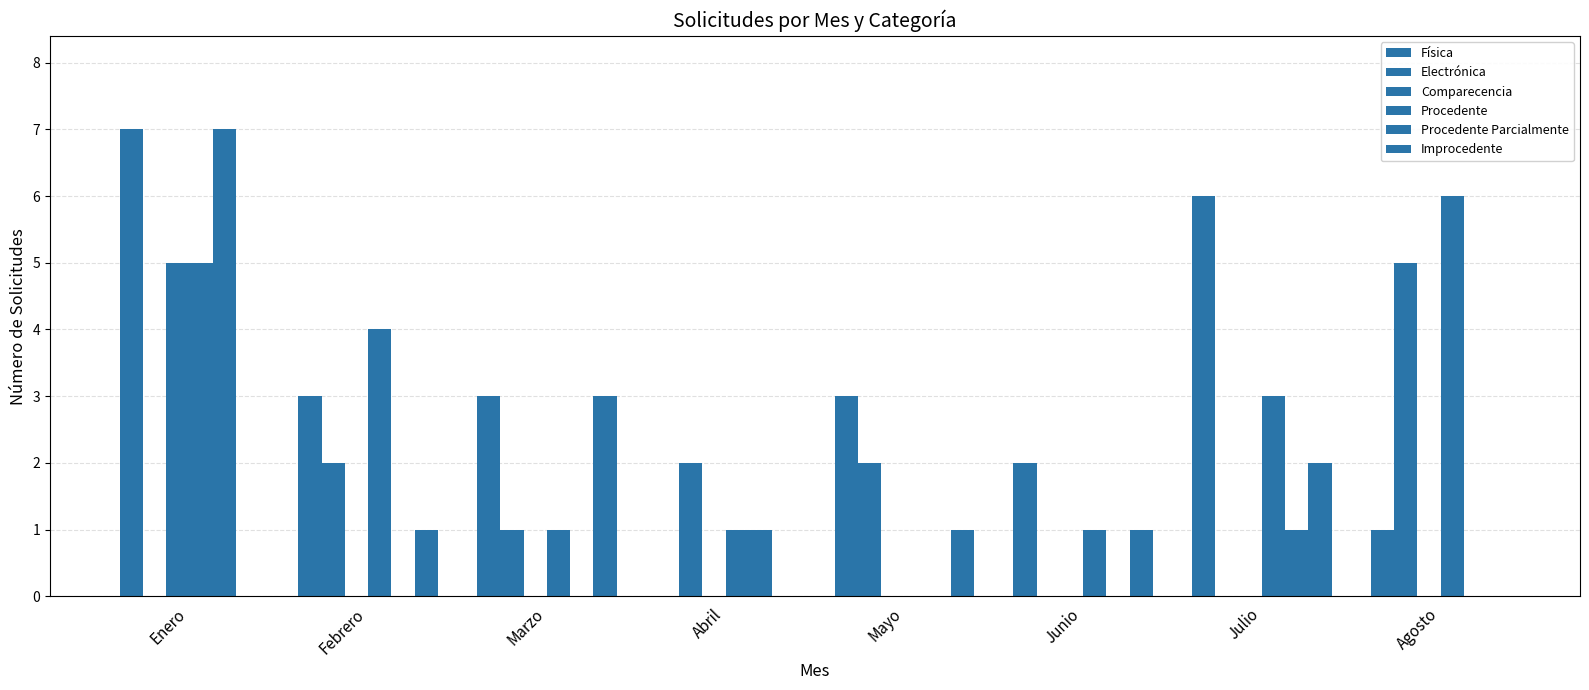

Is it true that Procedente equals 5 at Enero?

True